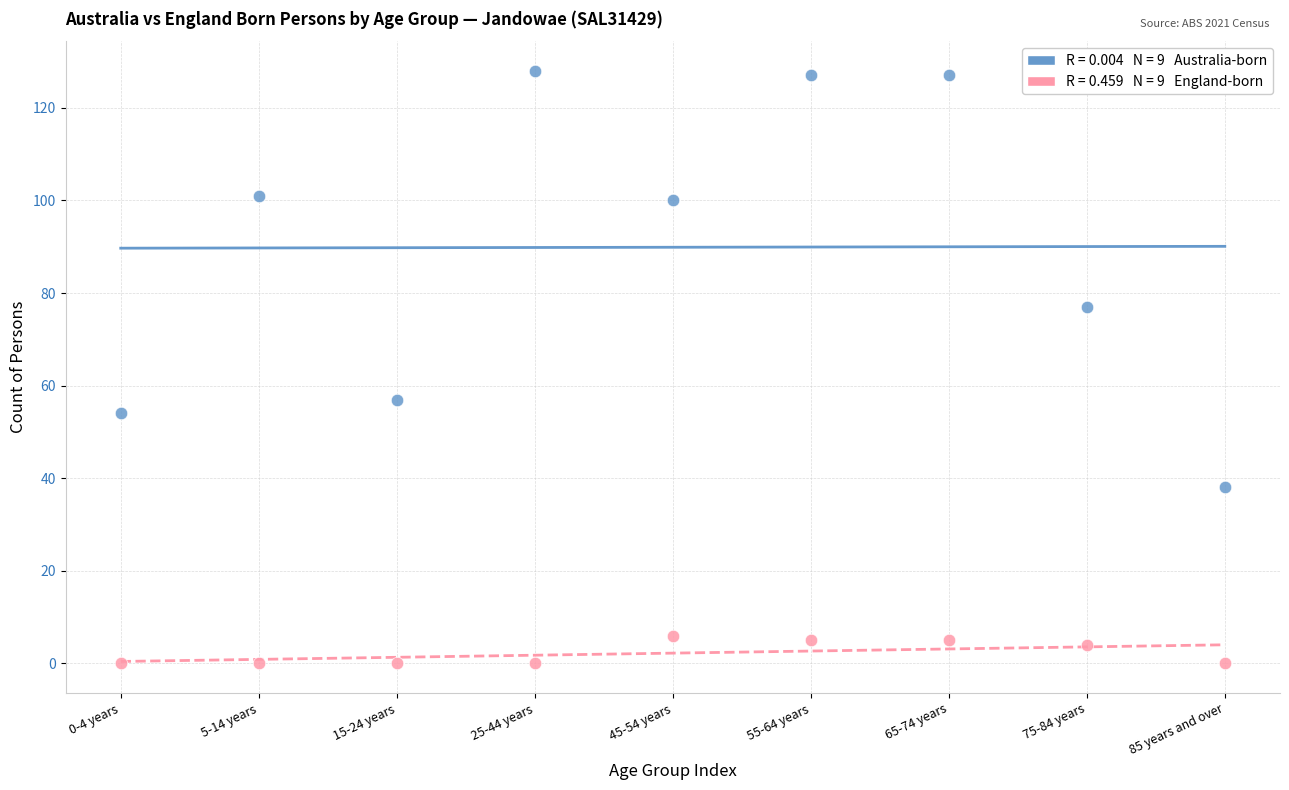

Across all series, what Y value is closest to 64?

57